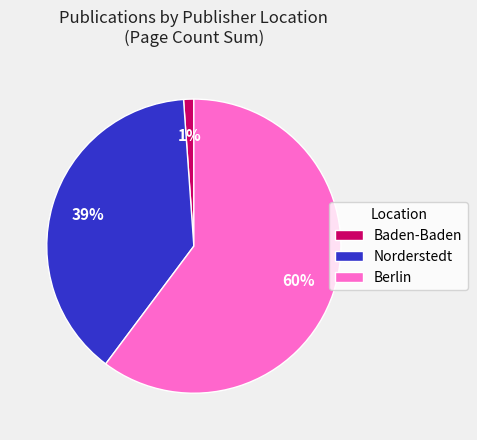

Is it true that Berlin is 60% of the pie?

True